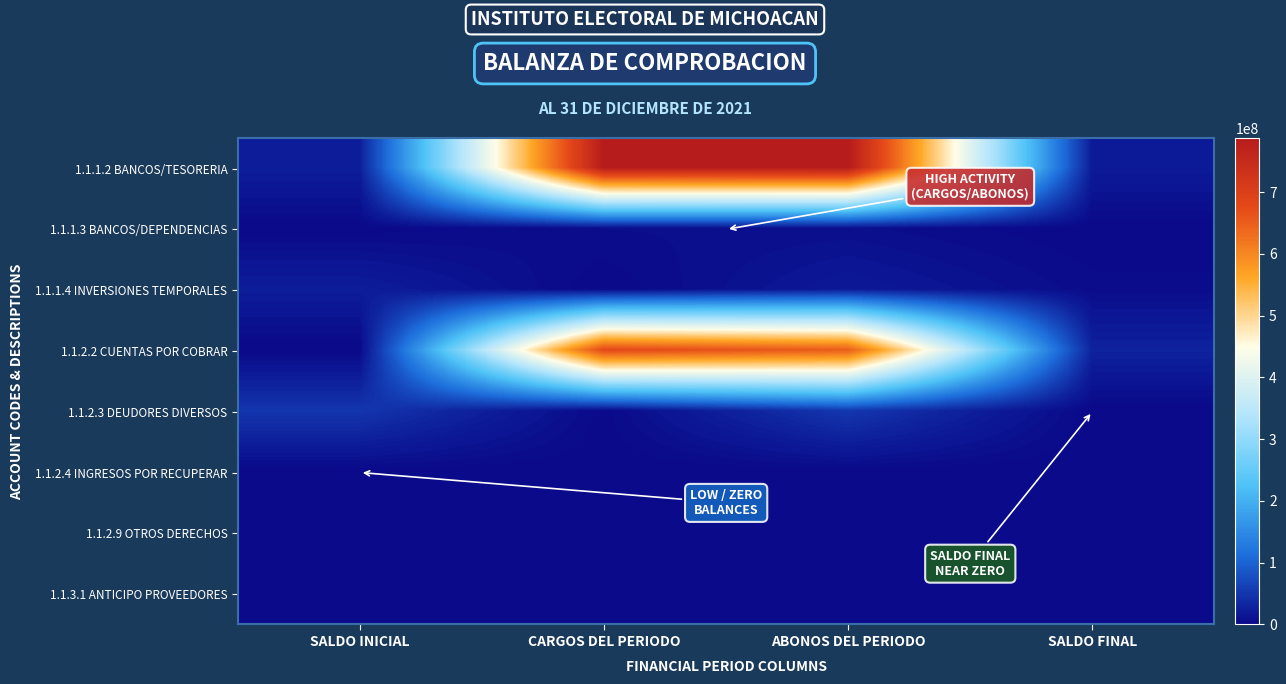

Rank the series by their maximum value, from highest to lowest.

1.1.1.2 BANCOS/TESORERIA, 1.1.2.2 CUENTAS POR COBRAR, 1.1.2.3 DEUDORES DIVERSOS, 1.1.1.4 INVERSIONES TEMPORALES, 1.1.1.3 BANCOS/DEPENDENCIAS, 1.1.3.1 ANTICIPO PROVEEDORES, 1.1.2.4 INGRESOS POR RECUPERAR, 1.1.2.9 OTROS DERECHOS